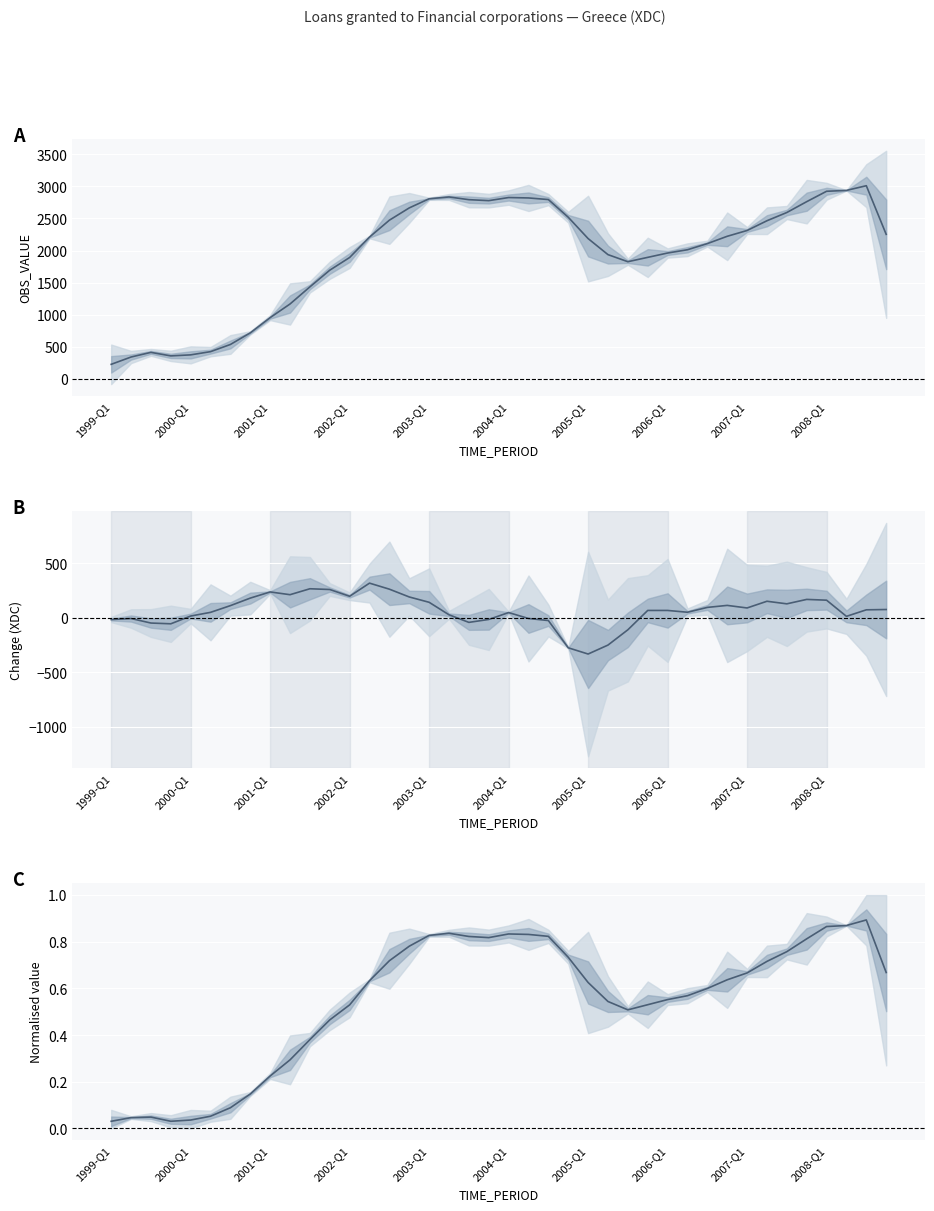

At which label is Quarter-on-quarter change closest to -7?

2000-Q1